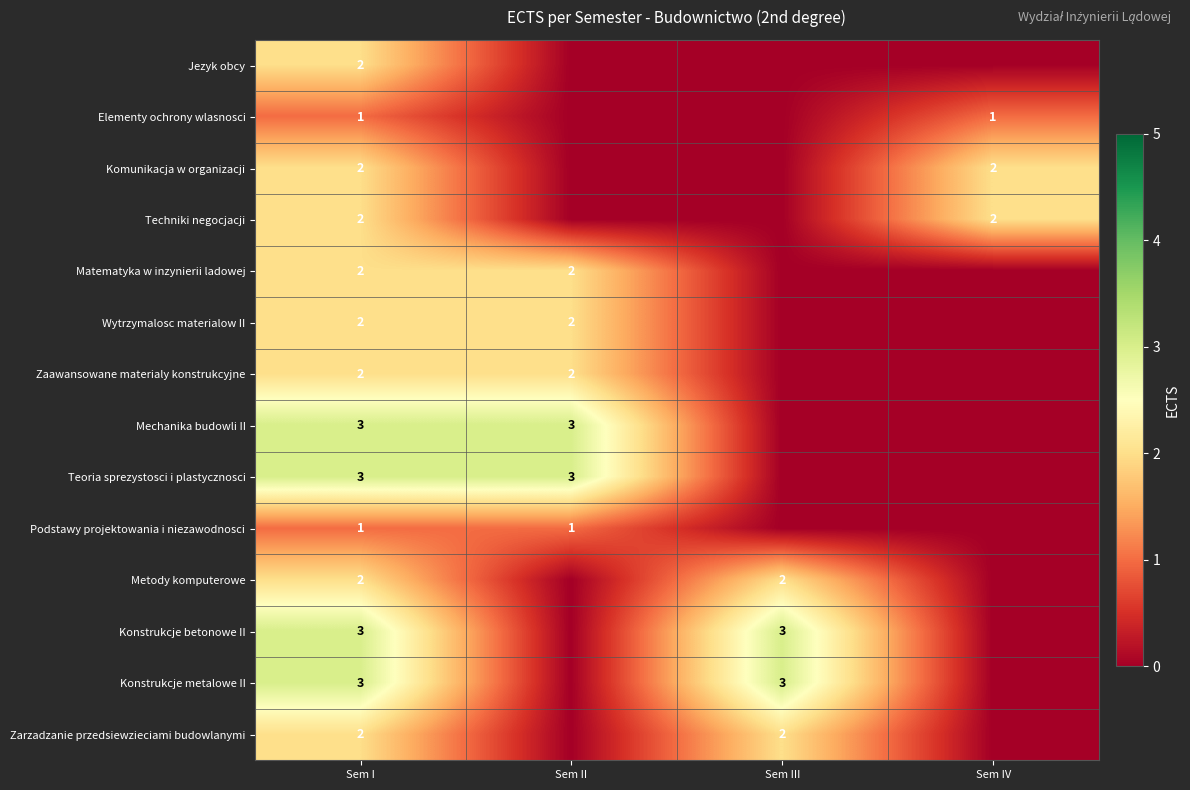

What is the total value across all series at Sem III?

10